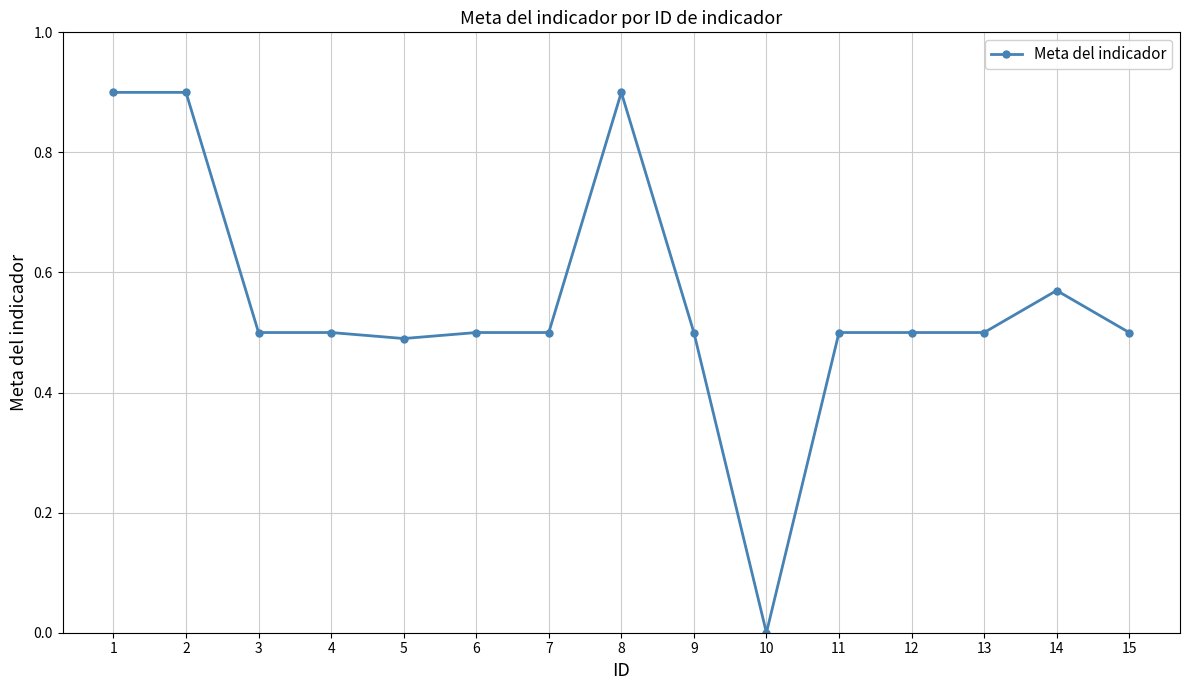

What is the value of the 1st point from the left?

0.9